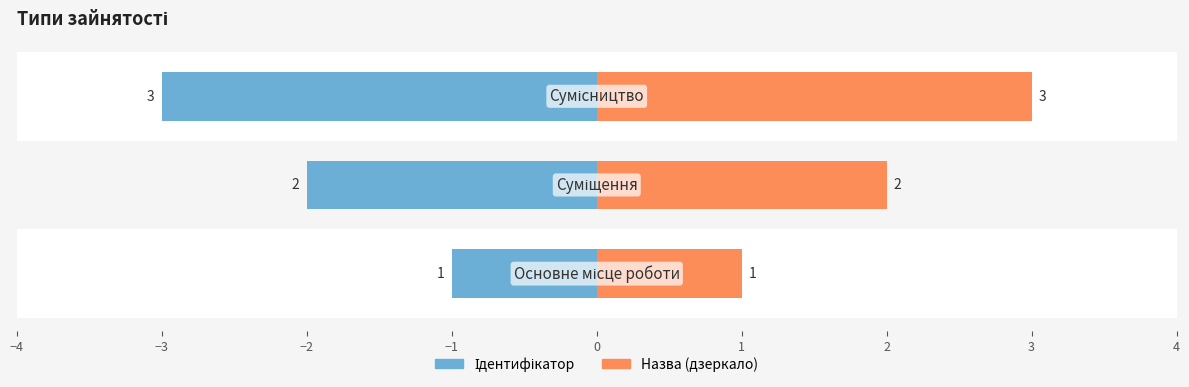

Rank the series at −4 from lowest to highest value.

Ідентифікатор, Назва (дзеркало)